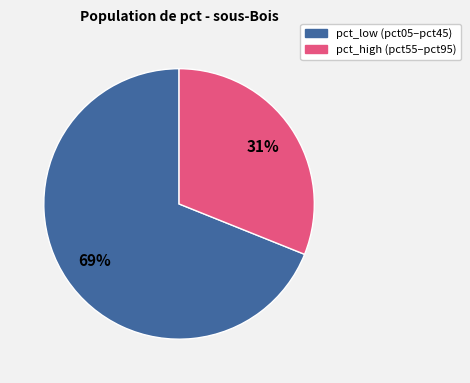

Is there a majority slice in this chart?

Yes